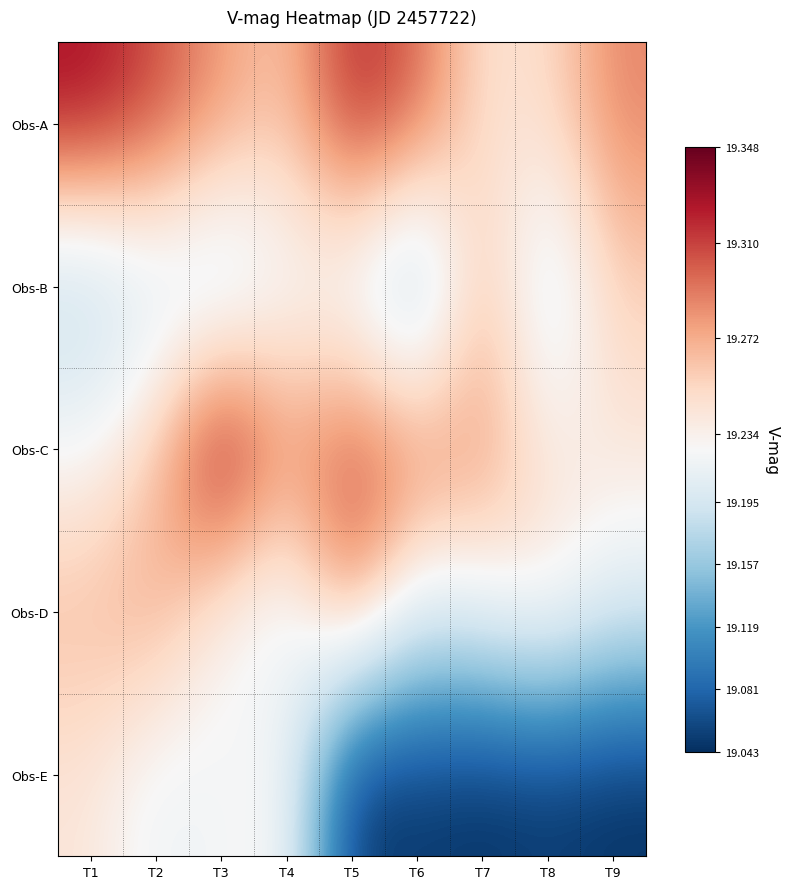

Reading right to left, list all the values displayed in this chart.

Obs-A: T9=19.3	T8=19.2	T7=19.2	T6=19.3	T5=19.3	T4=19.3	T3=19.3	T2=19.3	T1=19.3
Obs-B: T9=19.3	T8=19.2	T7=19.3	T6=19.2	T5=19.2	T4=19.2	T3=19.2	T2=19.2	T1=19.2
Obs-C: T9=19.2	T8=19.2	T7=19.3	T6=19.3	T5=19.3	T4=19.3	T3=19.3	T2=19.3	T1=19.2
Obs-D: T9=19.2	T8=19.2	T7=19.2	T6=19.2	T5=19.3	T4=19.2	T3=19.2	T2=19.3	T1=19.3
Obs-E: T9=19.0	T8=19.0	T7=19.0	T6=19.0	T5=19.0	T4=19.2	T3=19.2	T2=19.2	T1=19.2